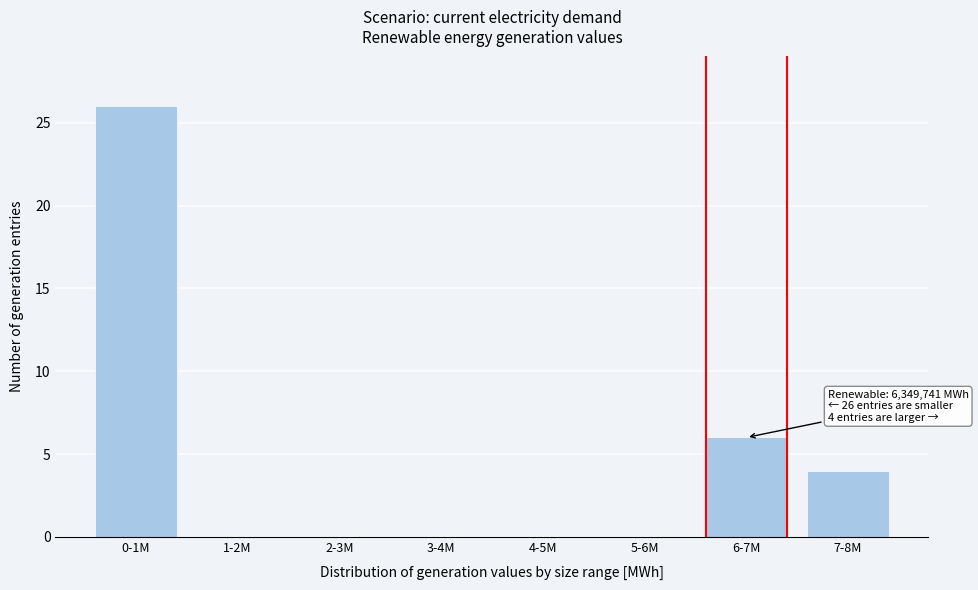

Reading right to left, what are all the values shown in this chart?

7-8M=4	6-7M=6	5-6M=0	4-5M=0	3-4M=0	2-3M=0	1-2M=0	0-1M=26